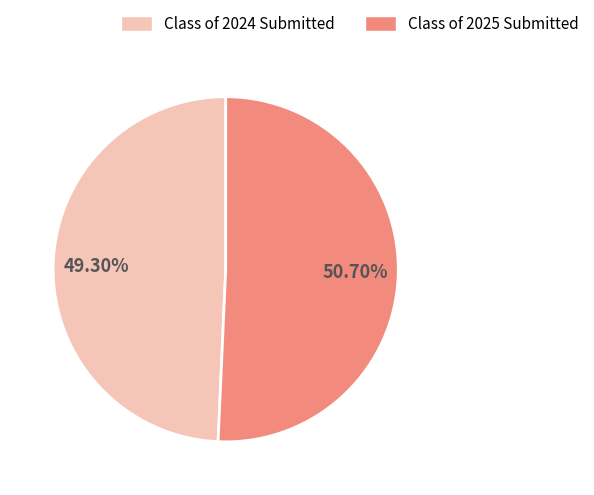

Is there any slice that represents more than half of the pie?

Yes